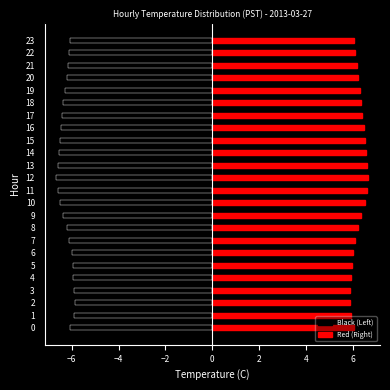

Is the value of Red (Right) at 4 greater than the value of Black (Left) at 19?

Yes